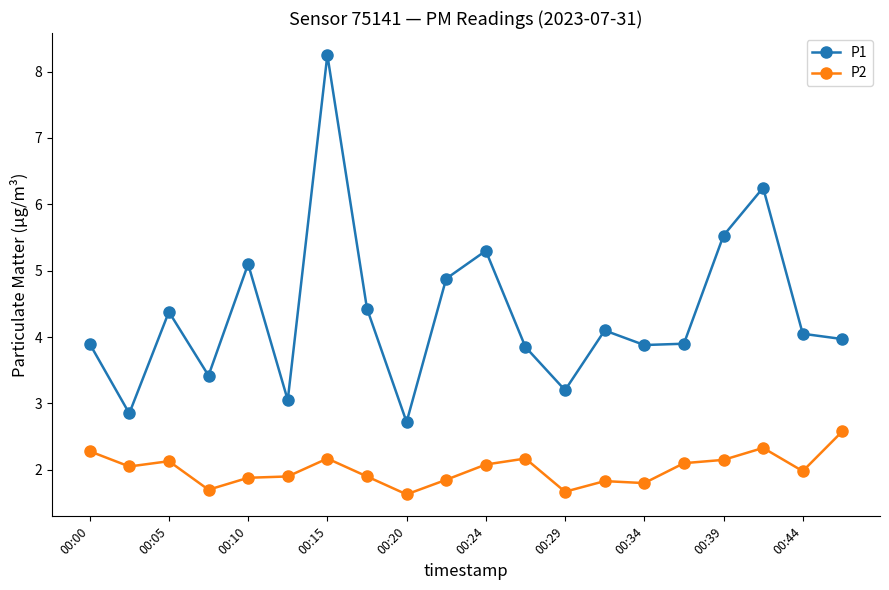

What is the value of the P2 point at the 16th from the left?

2.1